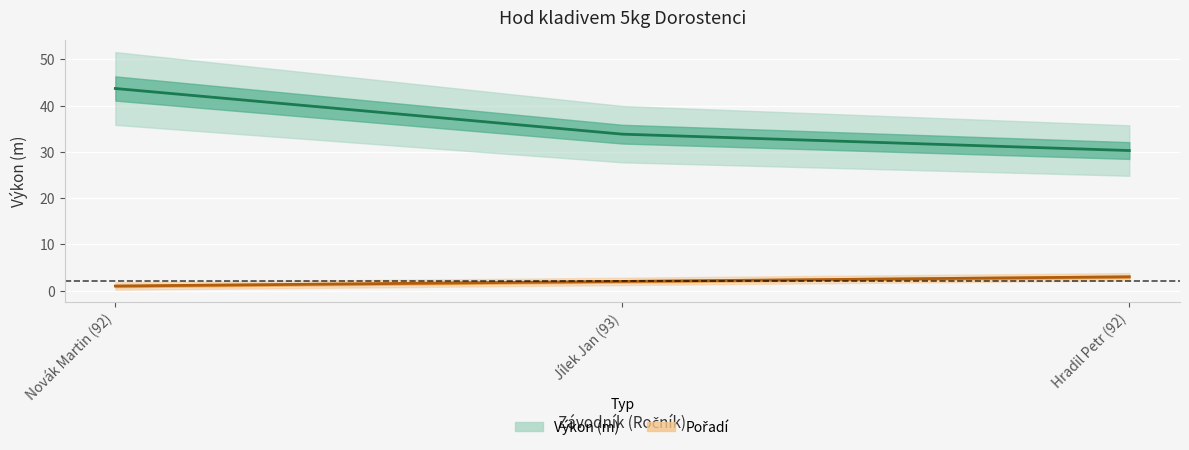

Which series has the largest total across all categories?

Výkon (m)